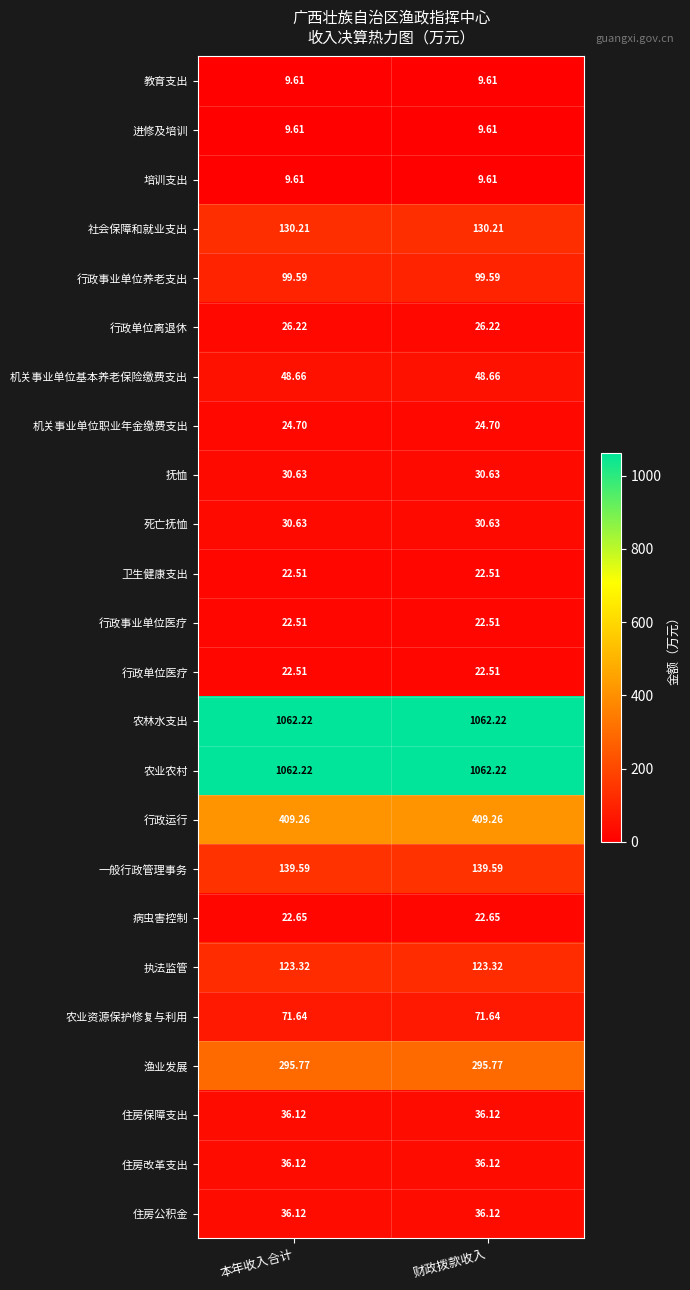

Is the value of 行政单位离退休 at 财政拨款收入 greater than the value of 行政事业单位养老支出 at 本年收入合计?

No